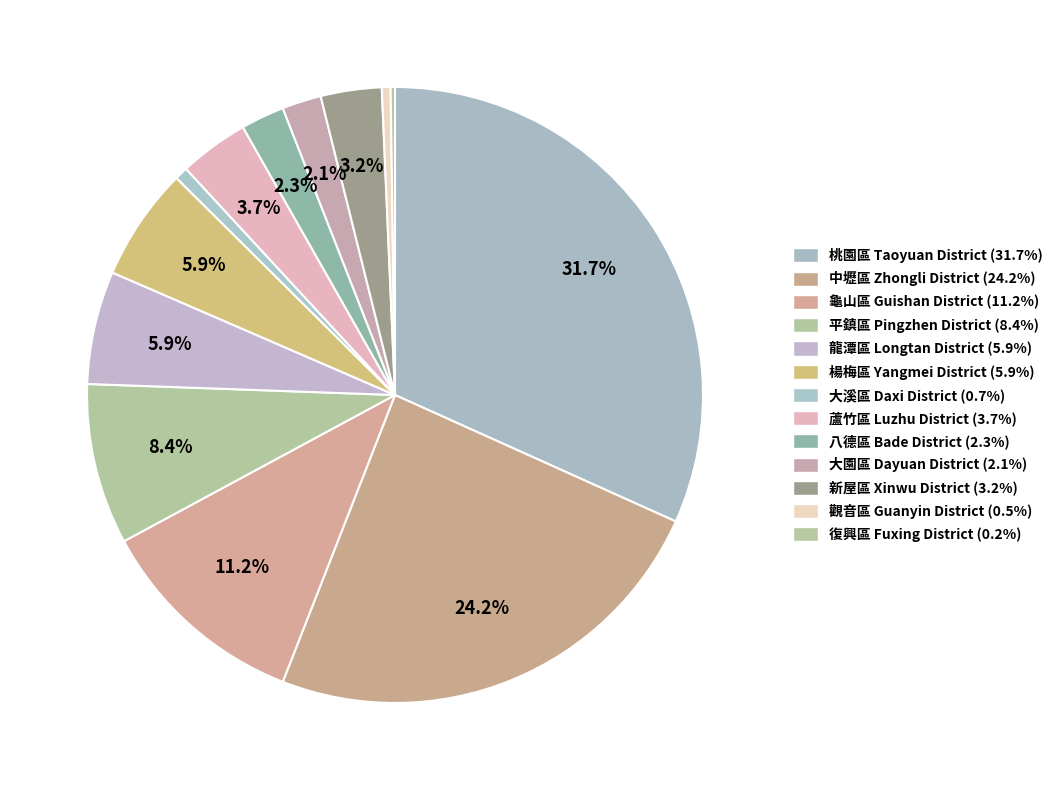

To the nearest percent, what percentage of the pie is 平鎮區 Pingzhen District?

8%